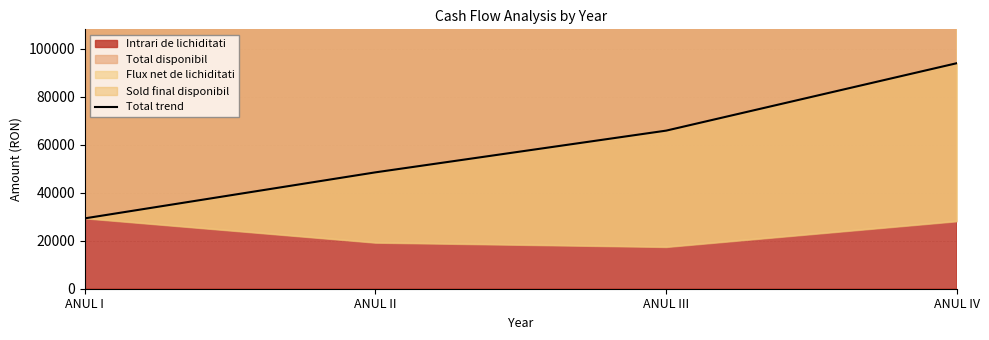

Which has a higher value, ANUL IV or ANUL III?

ANUL IV